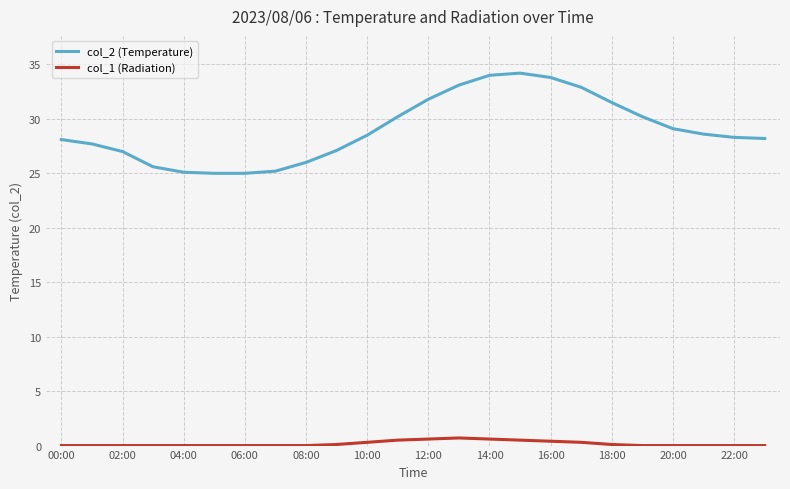

Which series has the widest spread of values?

col_2 (Temperature)